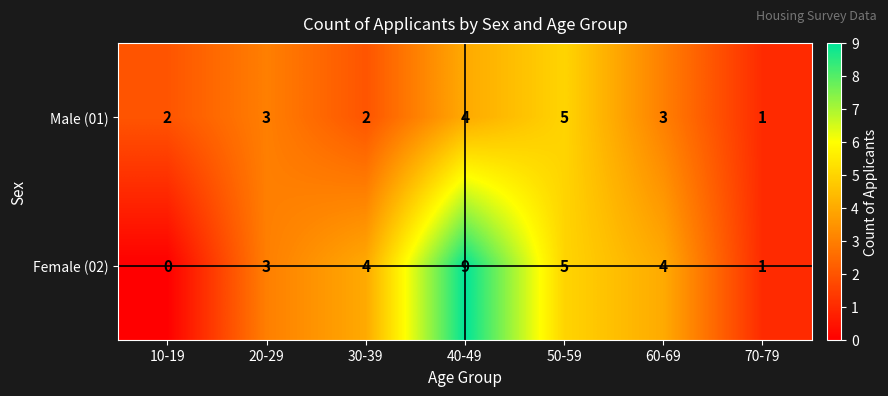

Which series changed the most between 40-49 and 50-59?

Female (02)